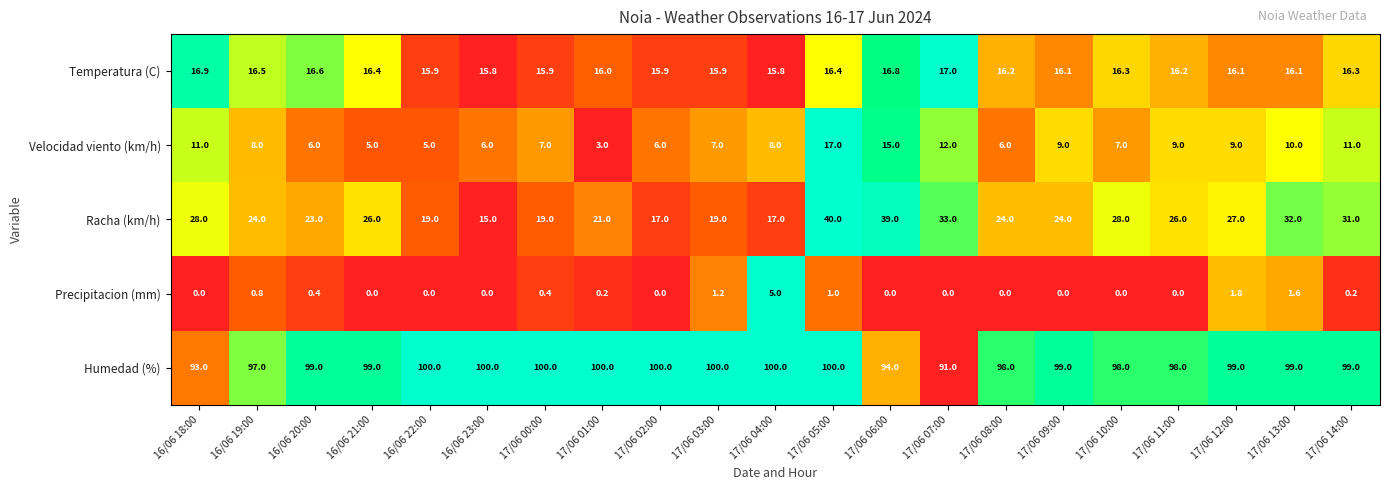

True or false: Humedad (%) has a value of 66.4 at 17/06 02:00.

False